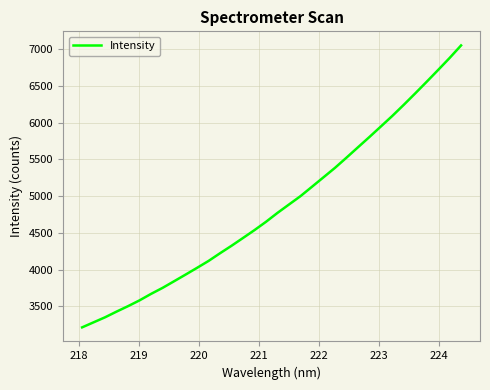

What is the smallest value displayed?

3214.6